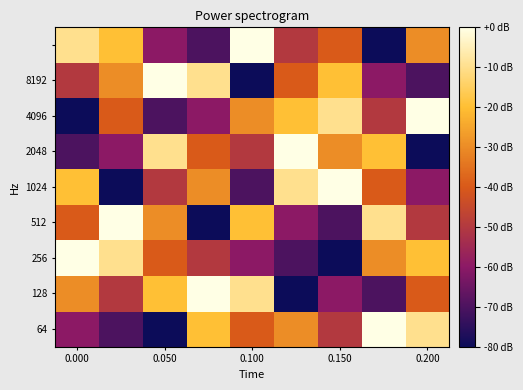

How many distinct data groups are displayed?

9